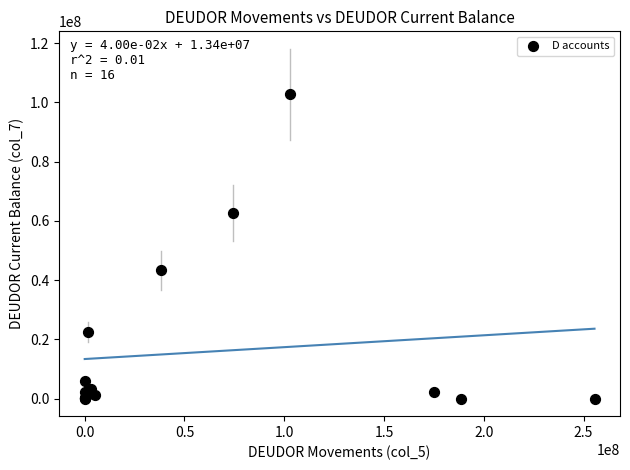

What Y value in the scatter plot is closest to 51332159?

43313232.4